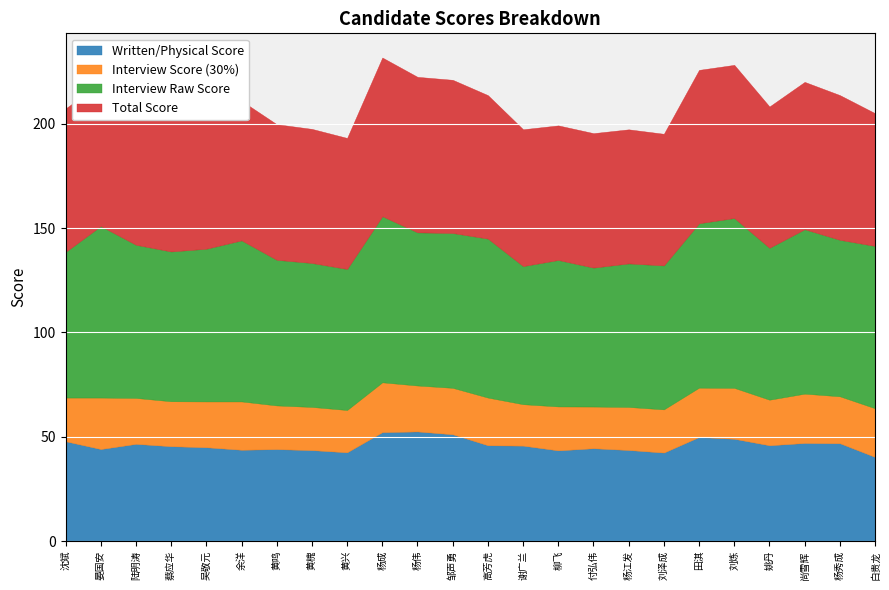

Reading right to left, what are all the values shown in this chart?

Written/Physical Score: 40.3	46.9	47.0	45.9	49.0	49.9	42.4	43.6	44.5	43.5	45.7	45.9	51.2	52.5	52.2	42.5	43.6	44.0	43.8	45.0	45.5	46.6	44.1	47.8
Interview Score (30%): 23.3	22.5	23.6	21.8	24.4	23.6	20.7	20.6	20.0	21.1	19.9	22.9	22.3	22.0	23.9	20.3	20.7	20.9	23.2	22.0	21.5	22.0	24.7	20.9
Interview Raw Score: 77.8	75.0	78.8	72.8	81.4	78.8	69.0	68.8	66.6	70.2	66.2	76.2	74.2	73.4	79.6	67.6	69.0	69.8	77.2	73.2	71.8	73.4	82.2	69.8
Total Score: 63.6	69.4	70.6	67.7	73.4	73.5	63.1	64.3	64.5	64.5	65.6	68.8	73.4	74.5	76.1	62.8	64.3	65.0	66.9	66.9	67.0	68.6	68.8	68.8